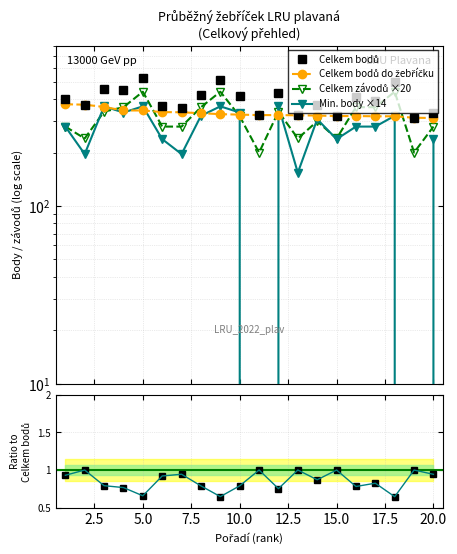

What is the spread (max minus min) of values at 2?

176